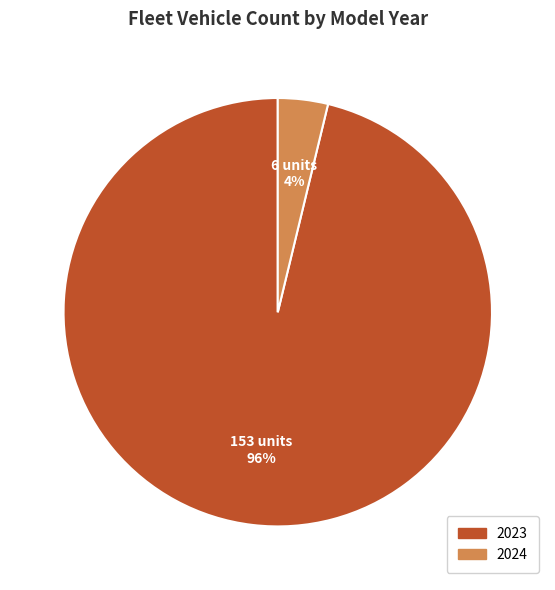

Between 2024 and 2023, which is larger?

2023